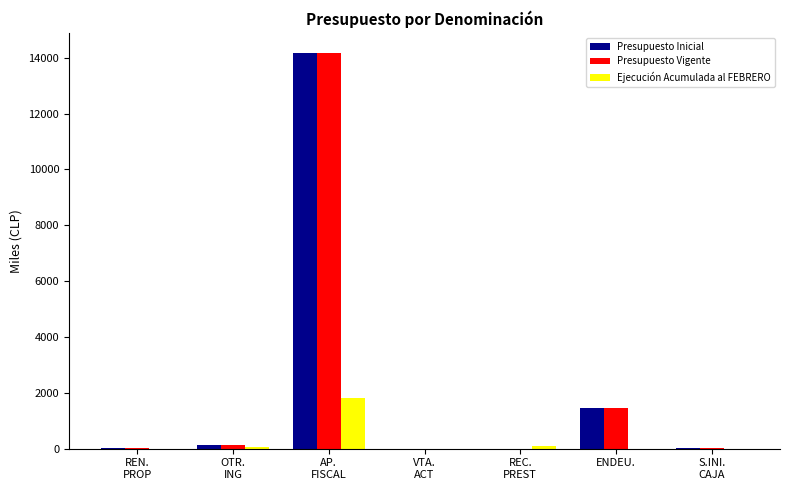

What is the maximum value for Presupuesto Vigente?

14185.5